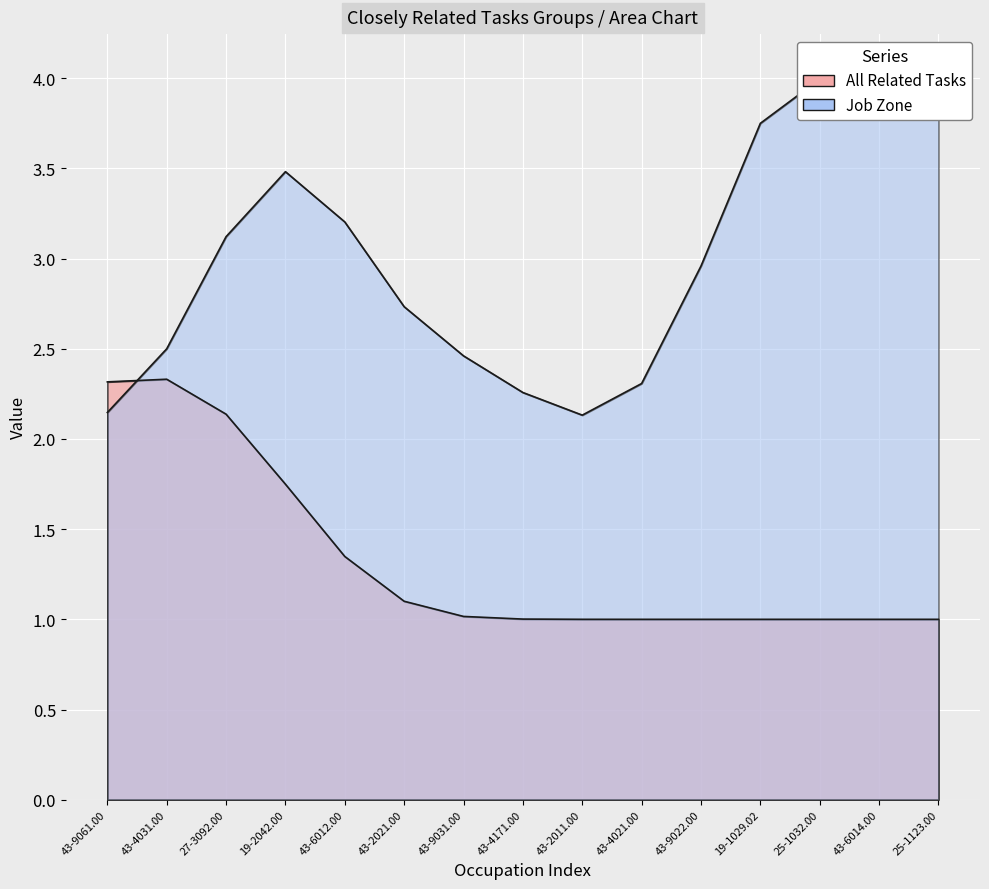

Is it true that All Related Tasks equals 1 at 25-1123.00?

True